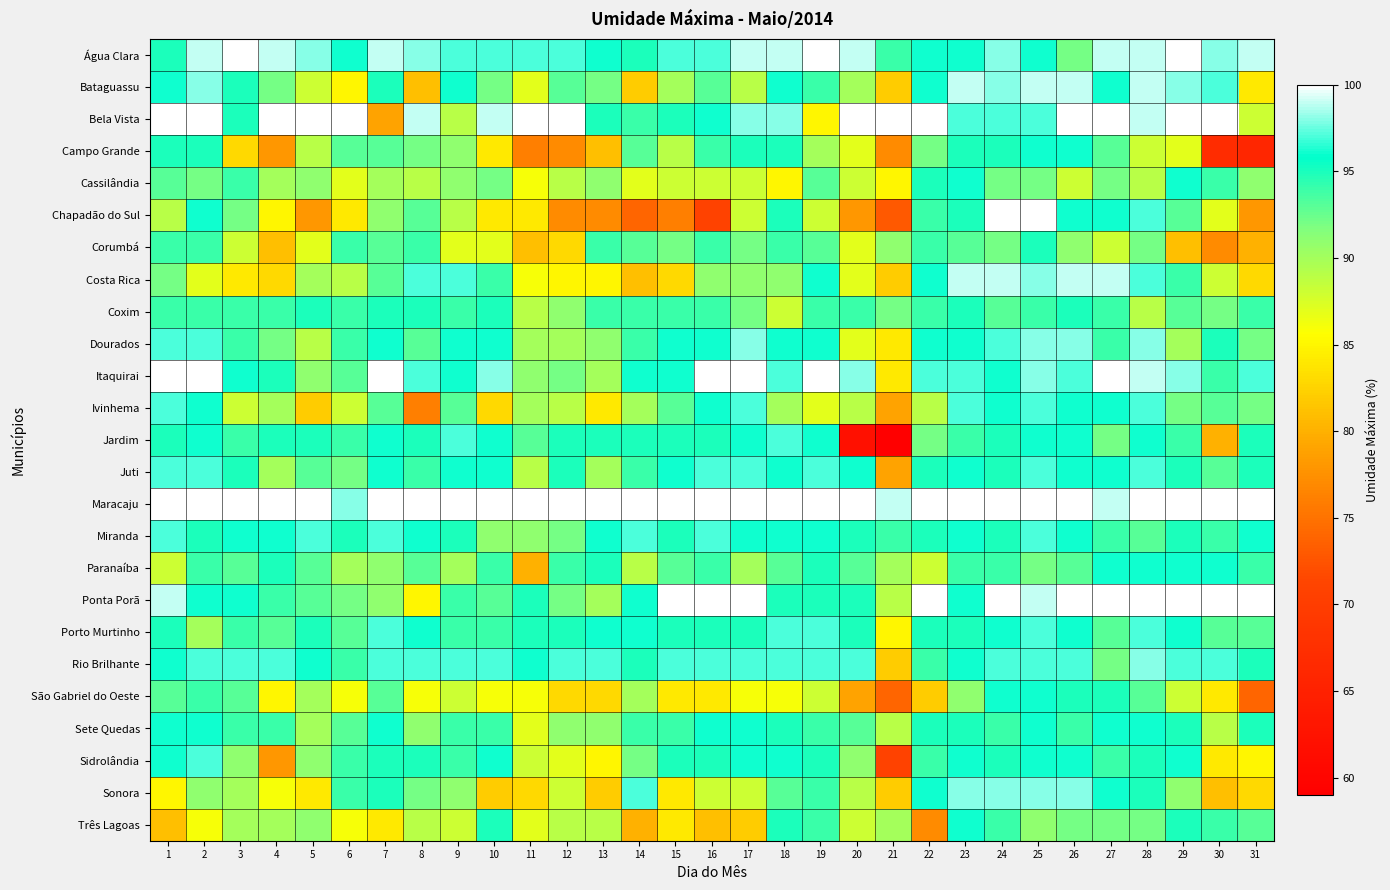

Which has a higher value, 25 or 6?

25